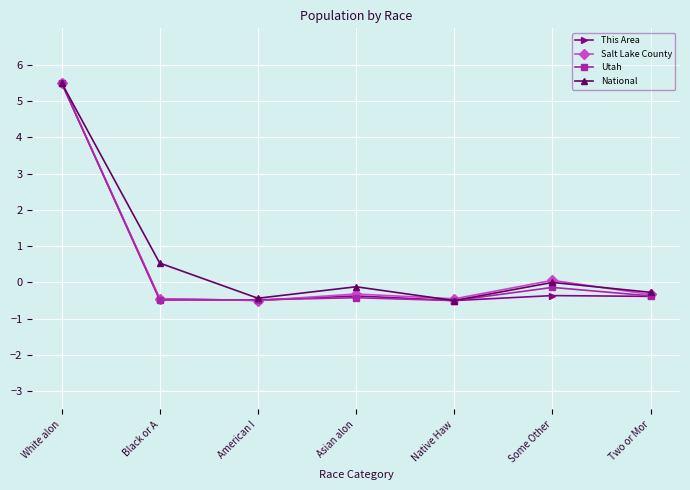

What is the sum of the This Area values at Native Haw and White alon?

5.0